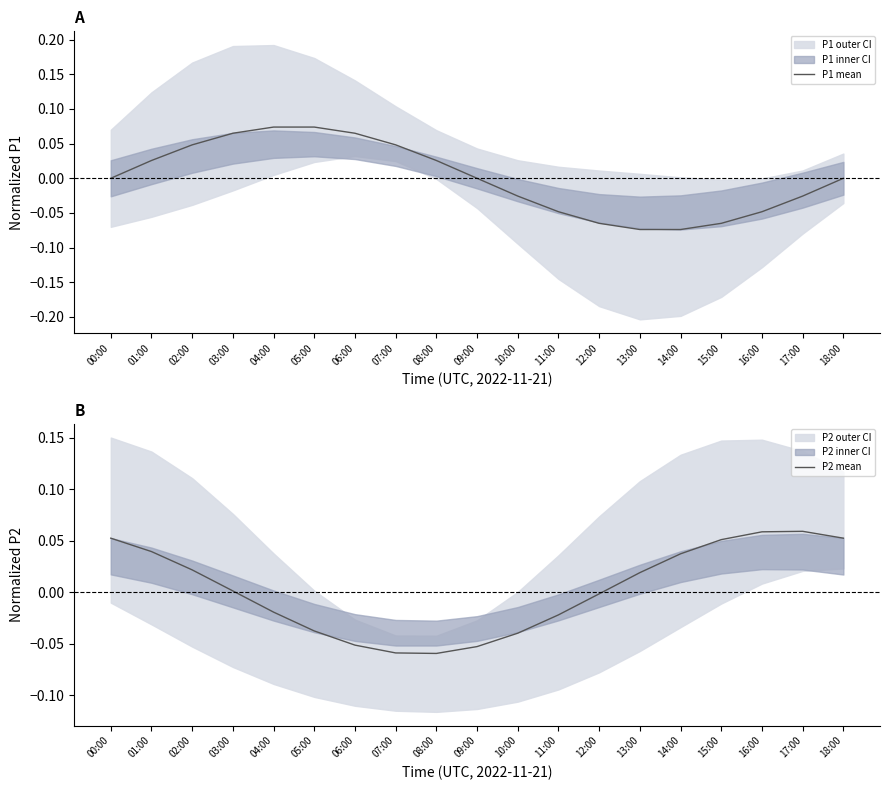

At which category does P1 mean reach its first local valley?

14:00